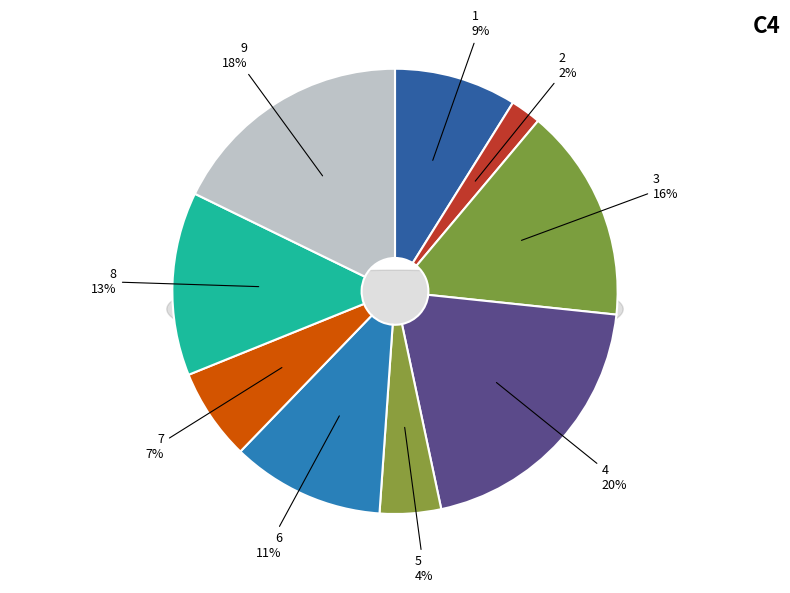

What percentage is the 1 slice, to the nearest percent?

9%